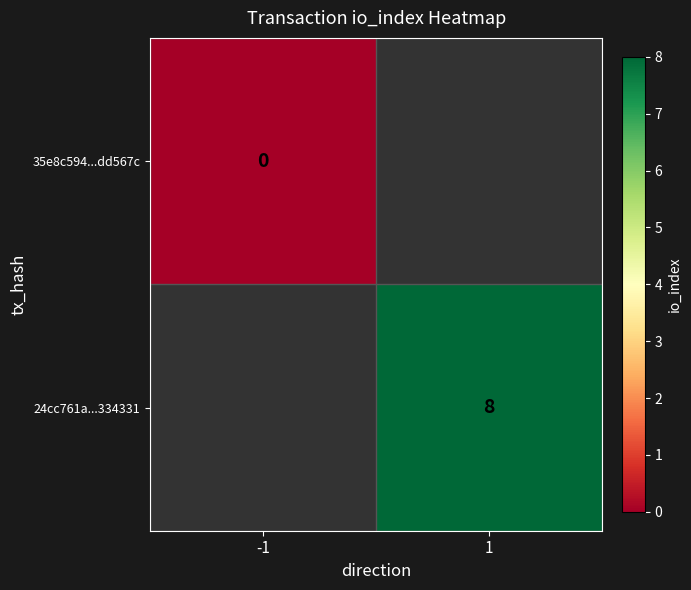

At which category does the chart reach its minimum across all series?

-1